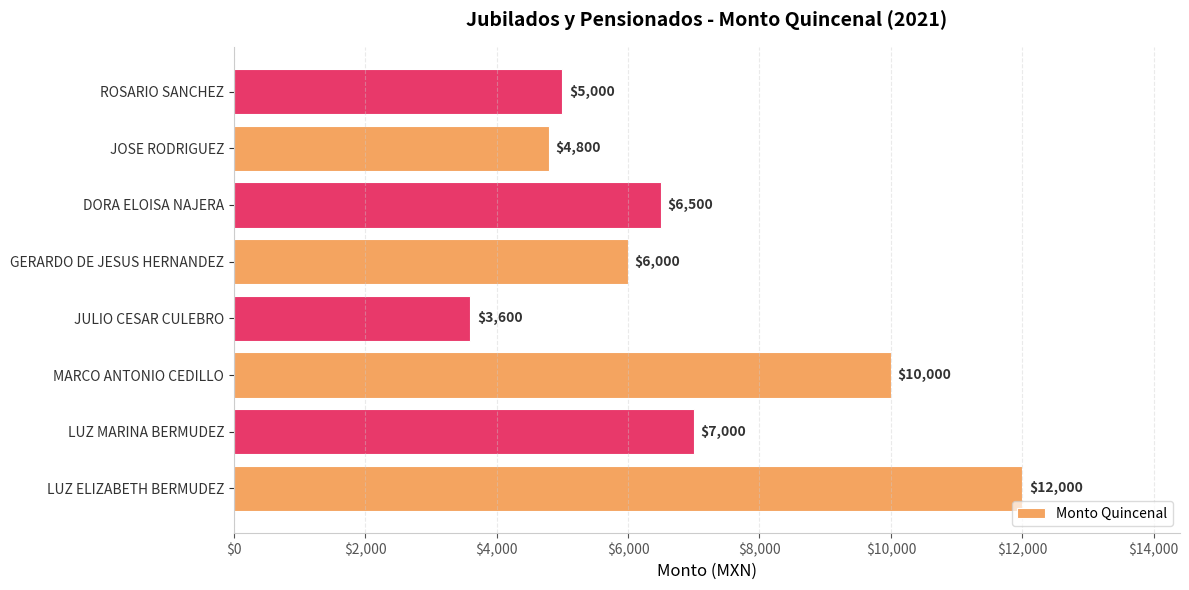

How many categories are shown in the chart?

8